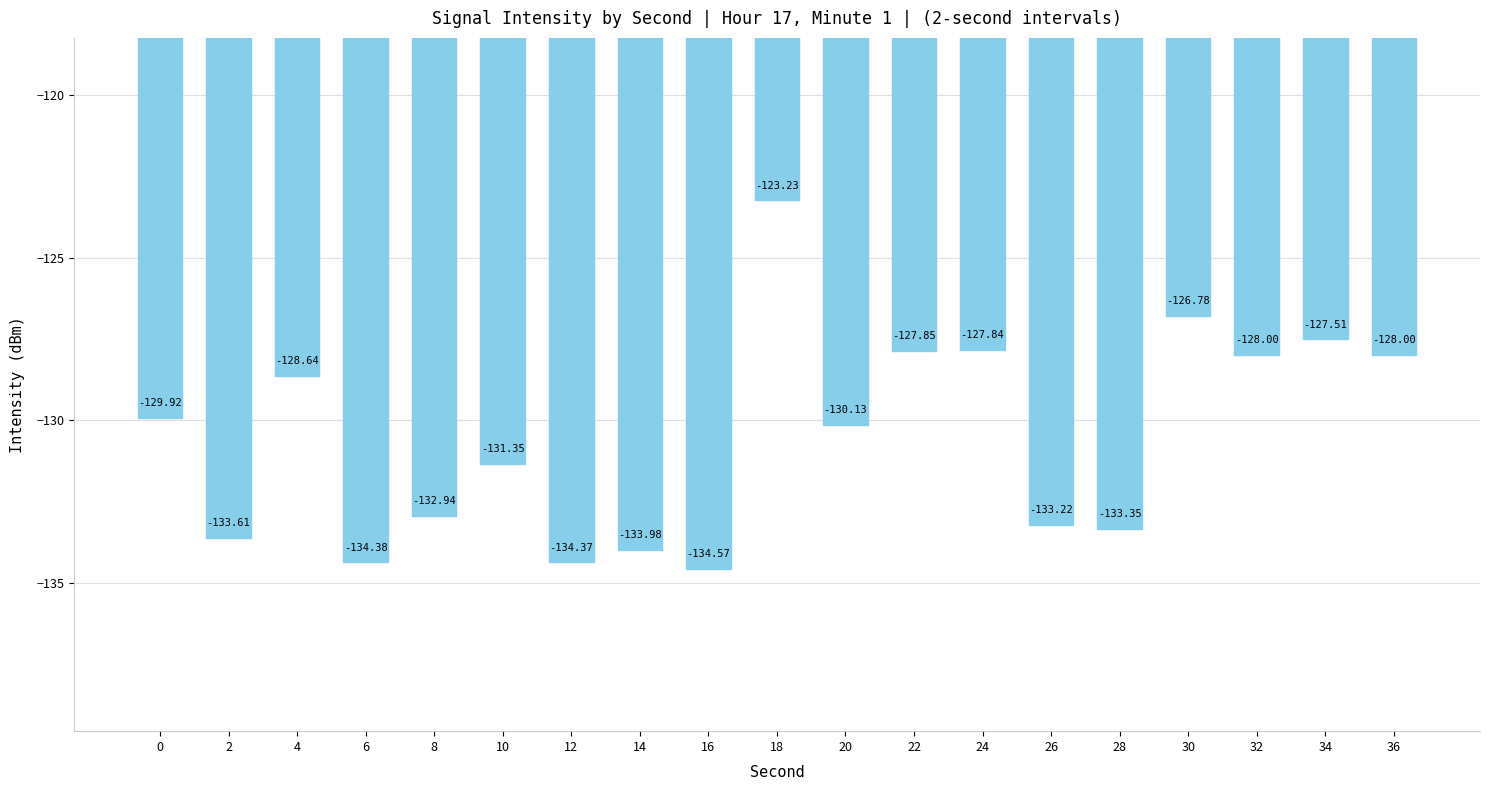

What is the average value?

-130.5